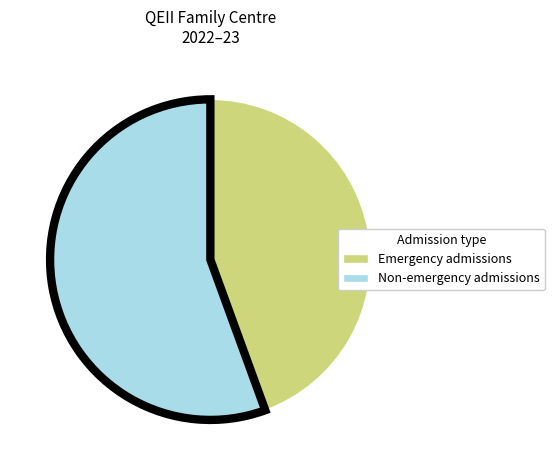

Is the sum of Emergency admissions and Non-emergency admissions greater than half?

Yes